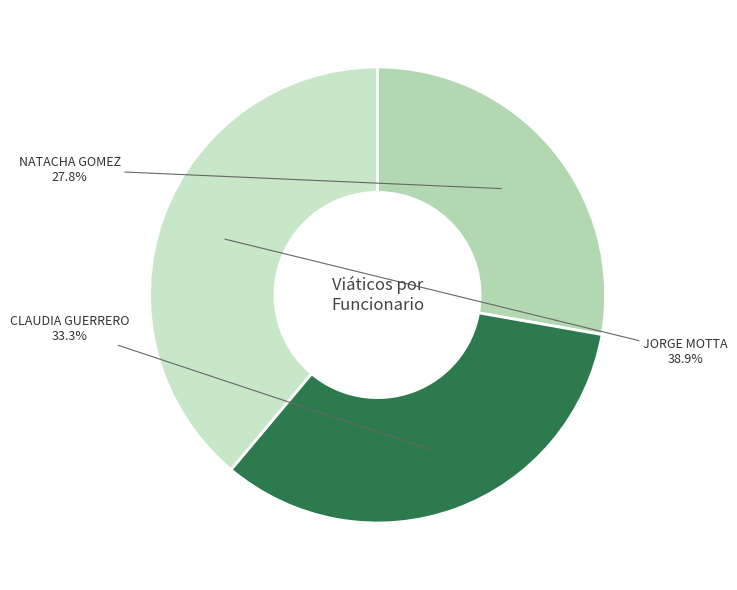

True or false: NATACHA GOMEZ accounts for 41% of the total.

False